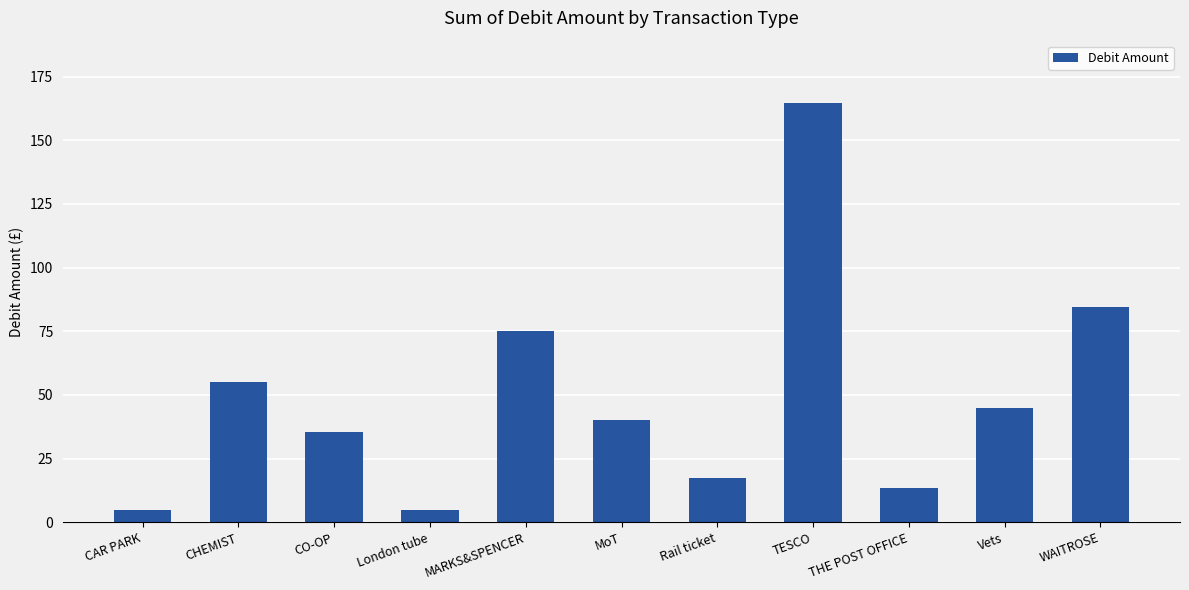

What value does the data have at Vets?

45.0